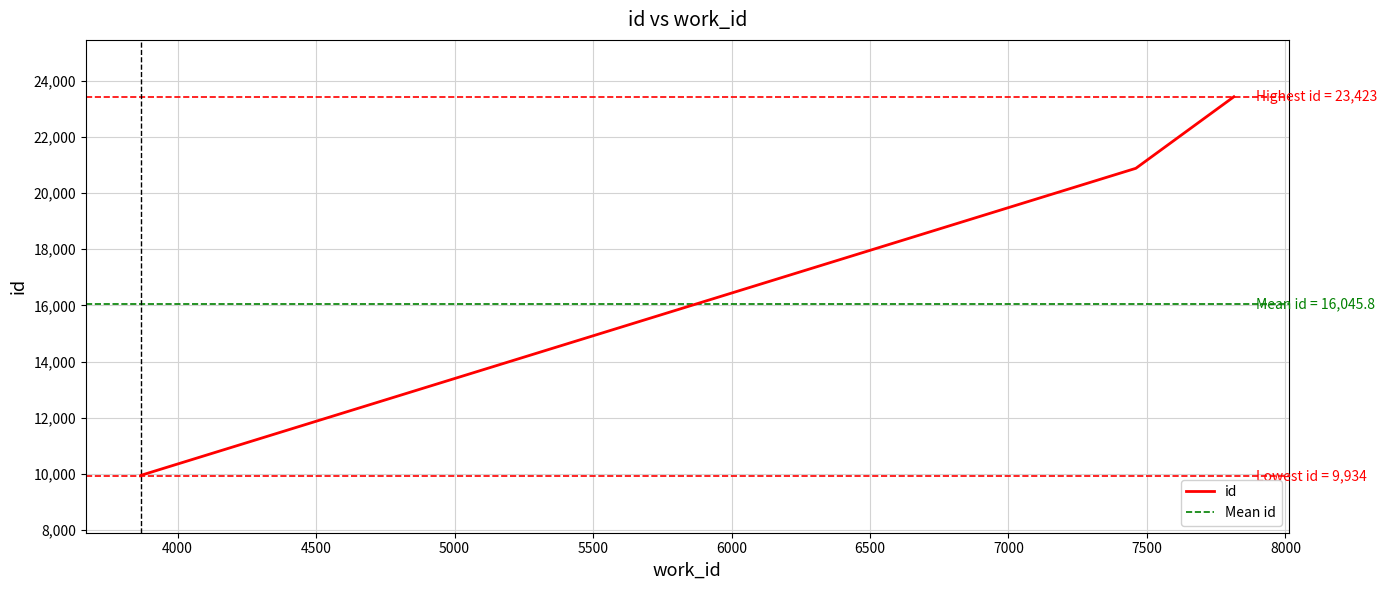

Between 3866 and 3866, which is larger?

3866